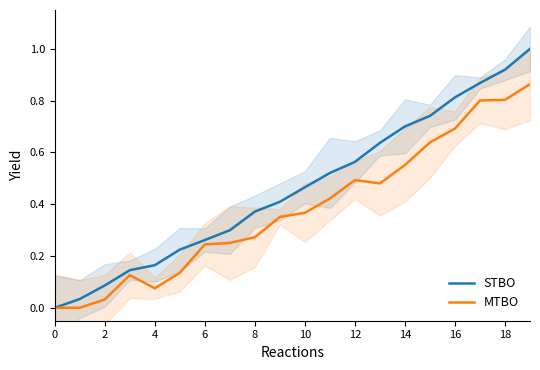

True or false: MTBO has more than 0 interior local peaks.

True